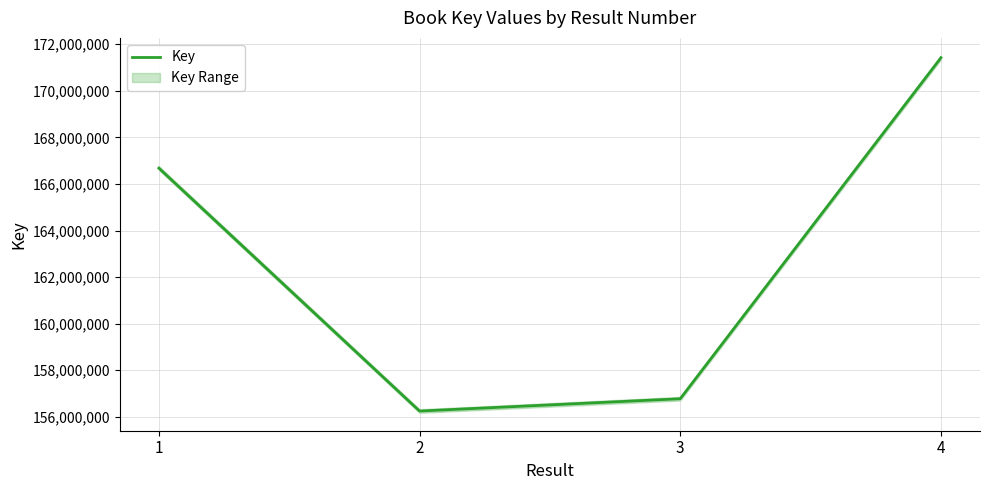

What is the average value?

162780190